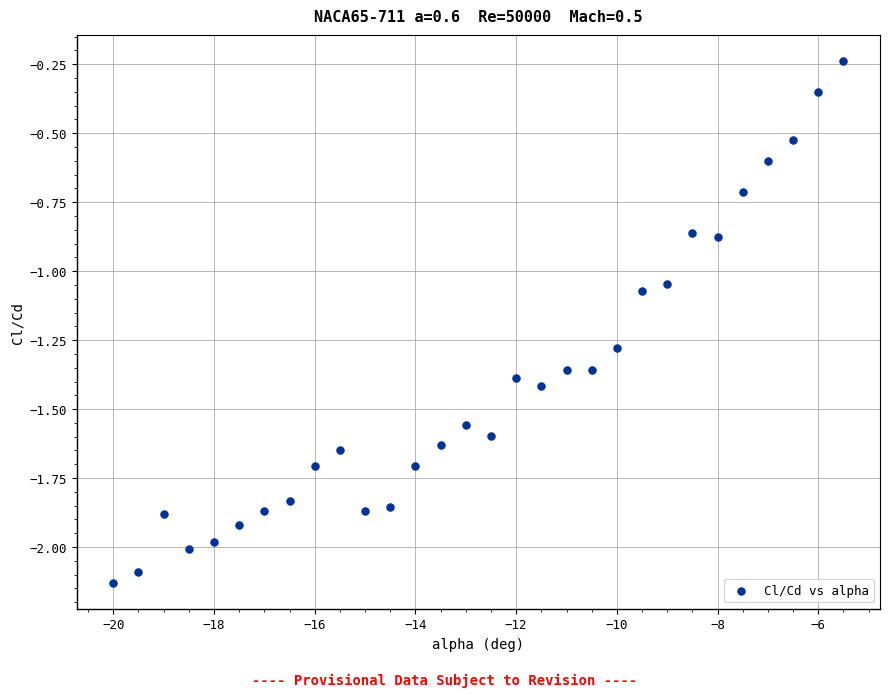

What is the range of Y values (max minus min)?

1.9